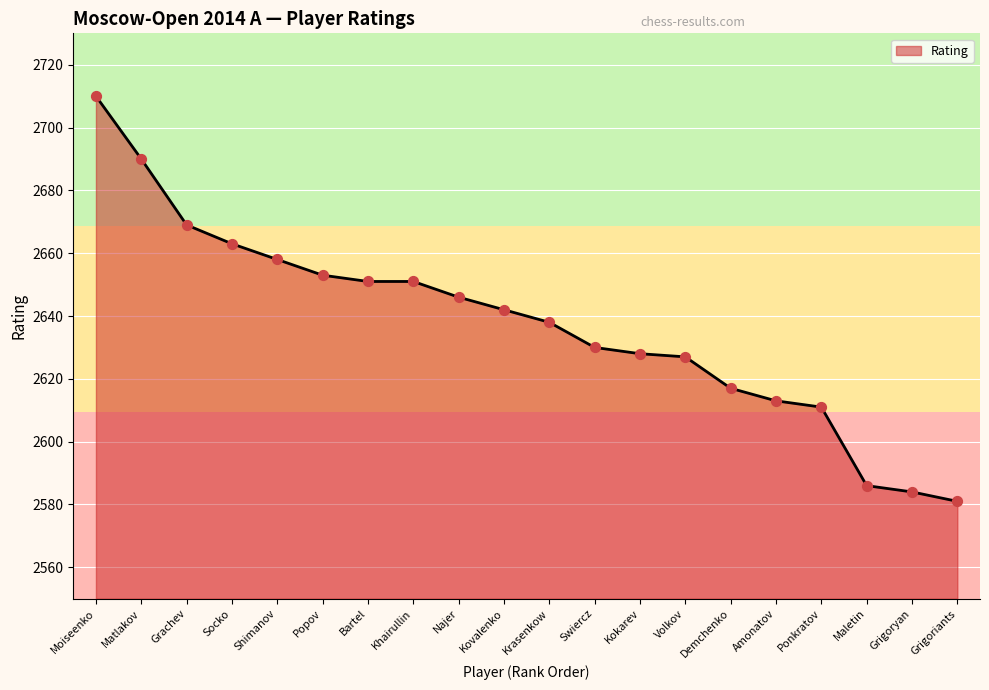

Approximately how many times larger is the value at Ponkratov compared to Popov?

1.0